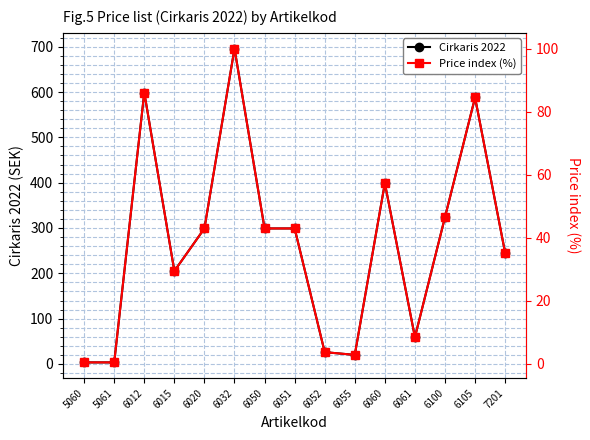

What is the sum of the Cirkaris 2022 values at 6012 and 6051?

898.0